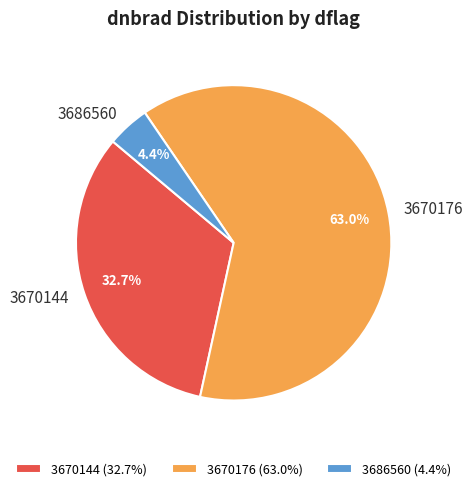

Do 3670176 and 3670144 together represent more than half of the pie?

Yes